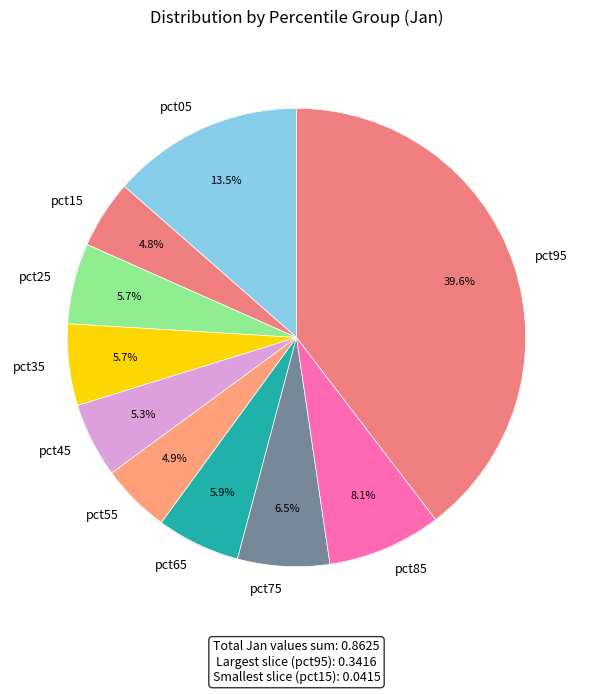

Which has a higher value, pct25 or pct95?

pct95